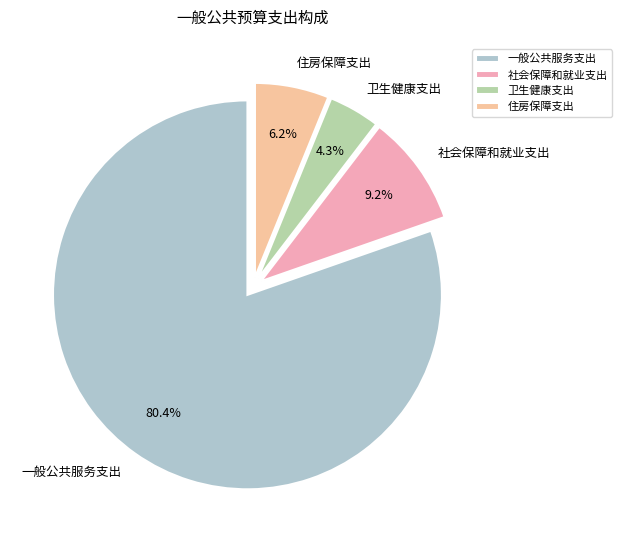

Is it true that 社会保障和就业支出 is 15% of the pie?

False